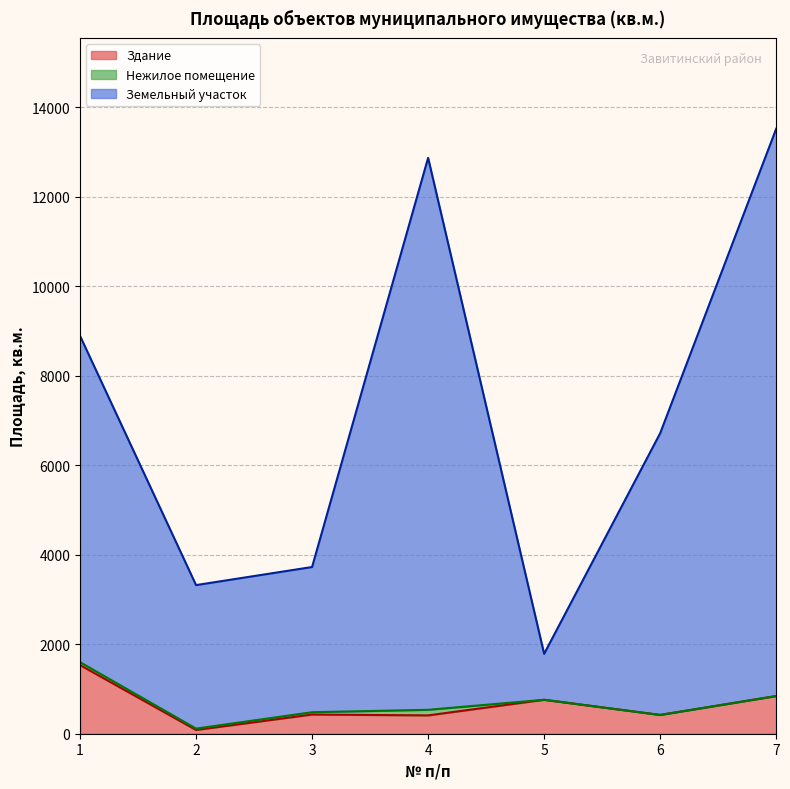

What is the highest value of the Здание series?

1533.5